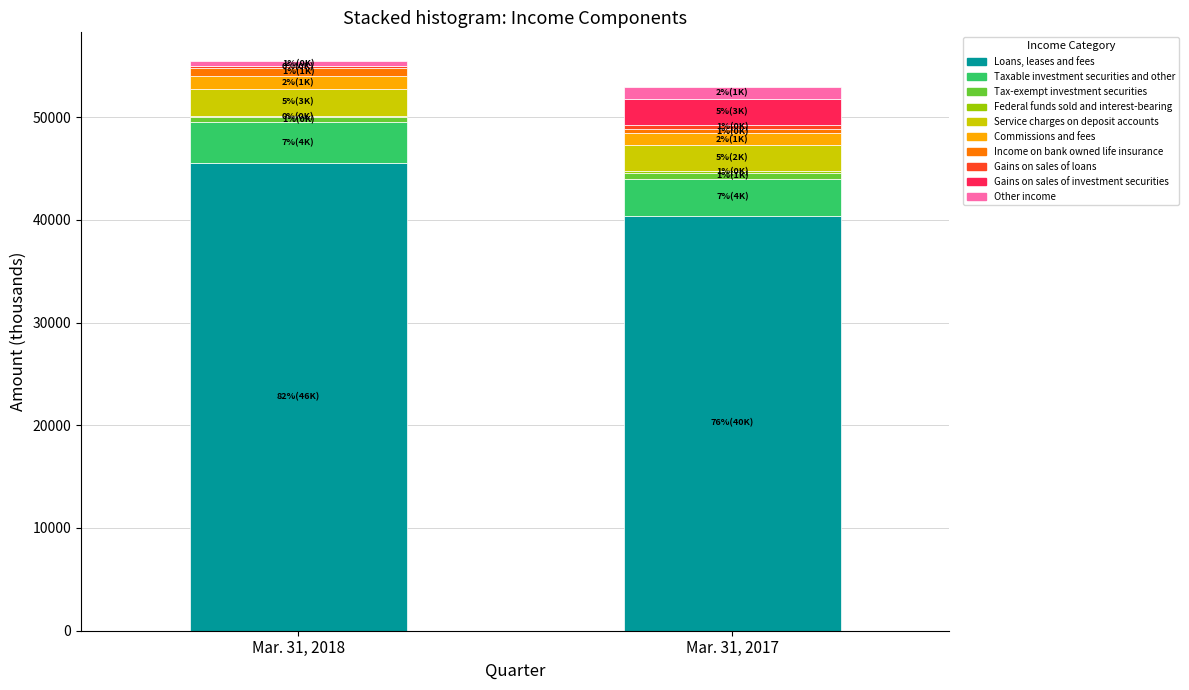

At which label is Loans, leases and fees closest to 42977?

Mar. 31, 2017